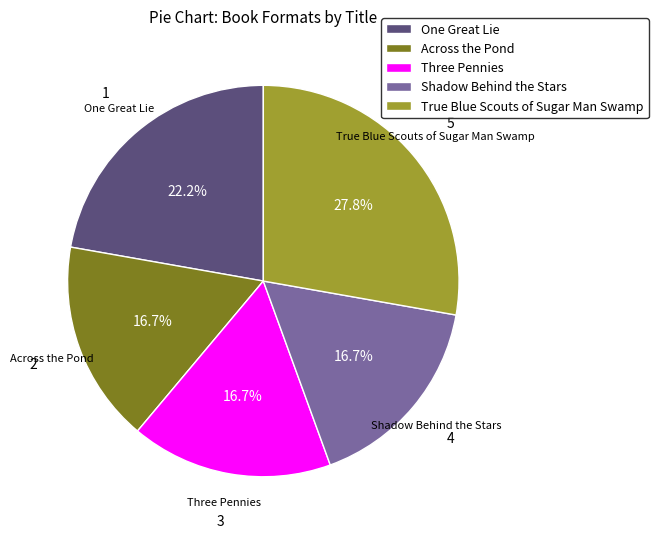

How much of the chart is everything except True Blue Scouts of Sugar Man Swamp?

72.2%